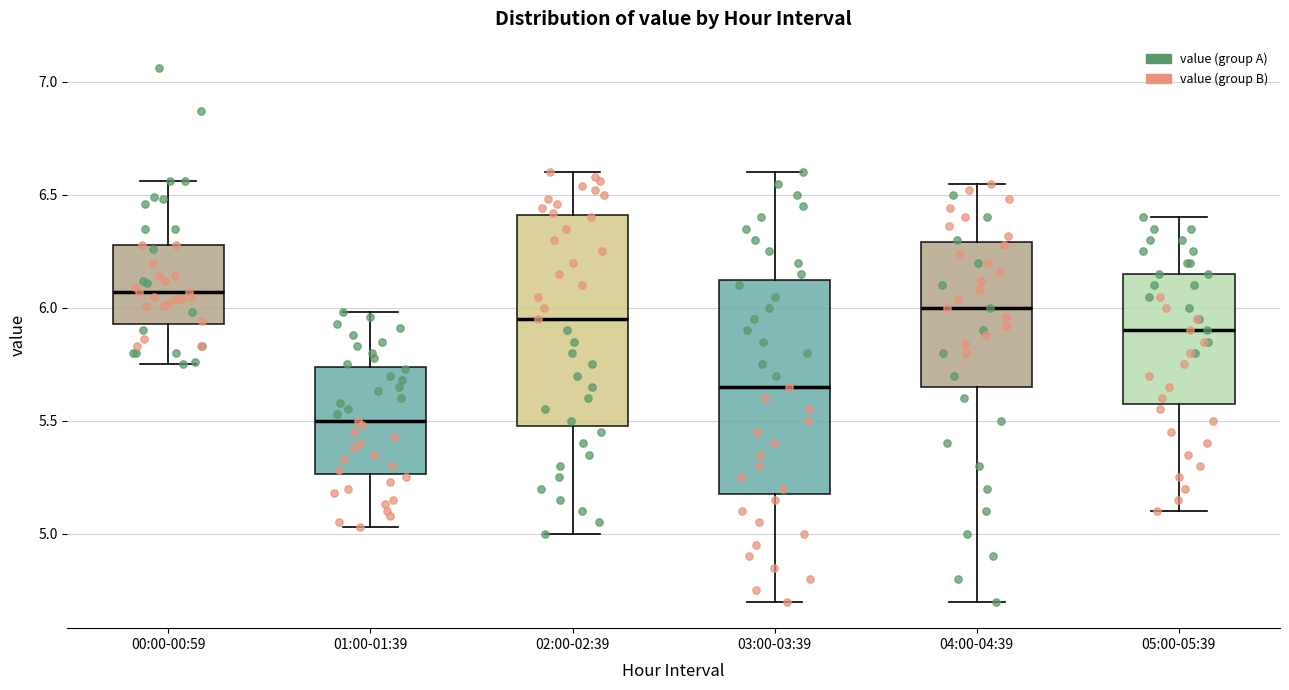

Where does the upper whisker of the box for 02:00-02:39 end on the y-axis? The values are not printed on the chart, so give them approximately, as read against the axis.

6.60